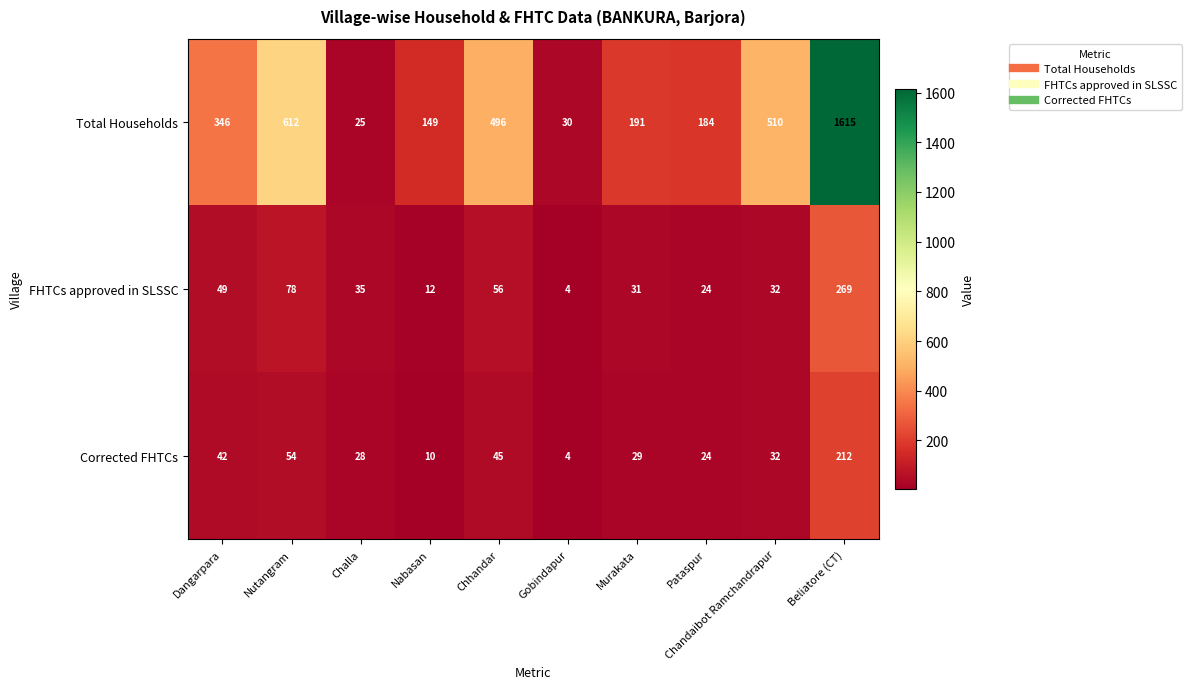

What is the difference between the maximum and minimum values in the FHTCs approved in SLSSC series?

265